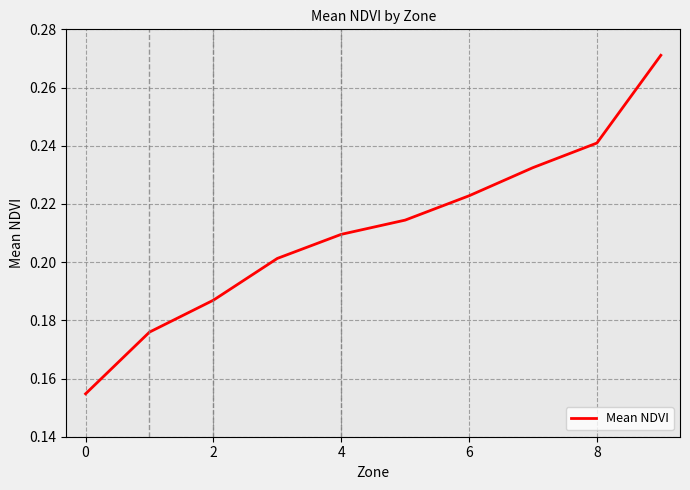

What is the difference between the maximum and minimum values?

0.1